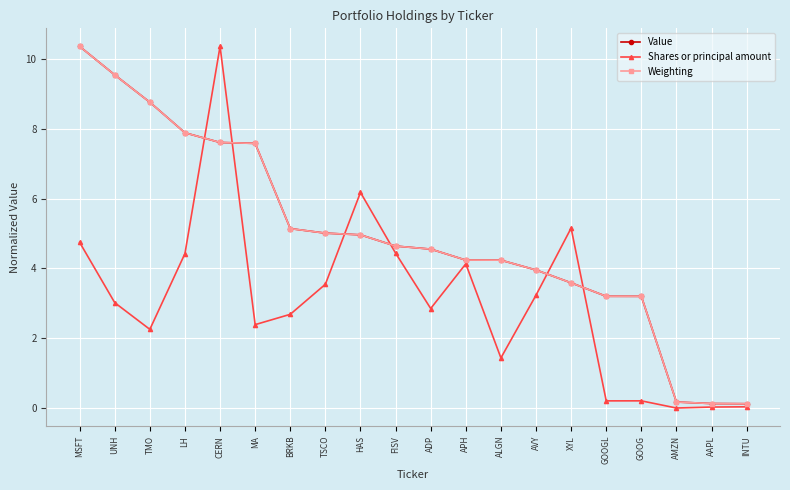

What position from the right is UNH?

19